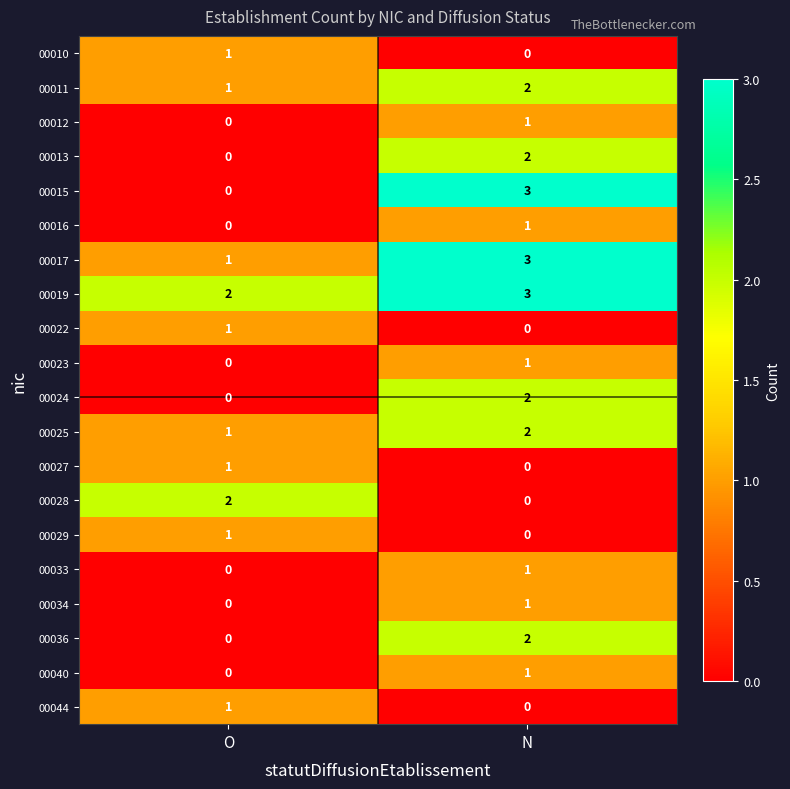

Rank the categories by 00011 value from lowest to highest.

O, N